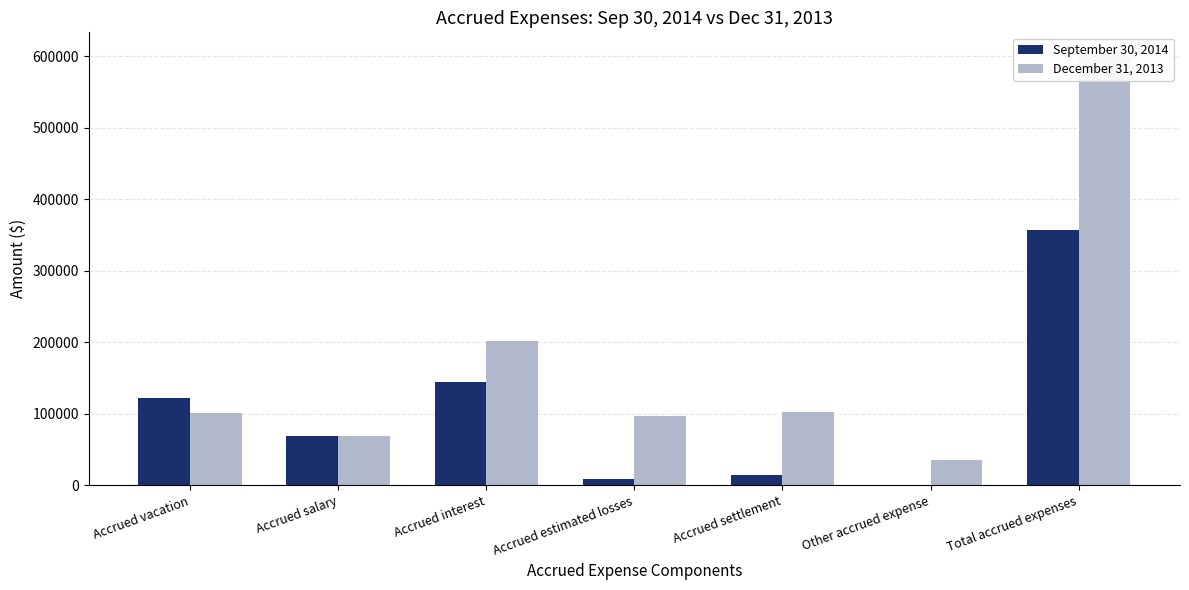

Which series has the largest total across all categories?

December 31, 2013